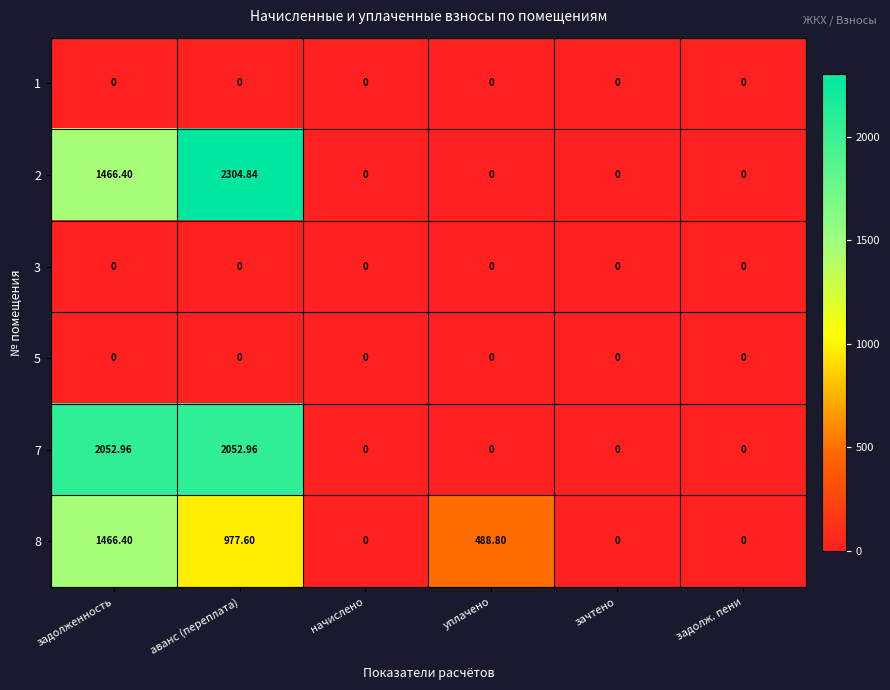

At which category is the sum across all series the highest?

аванс (переплата)